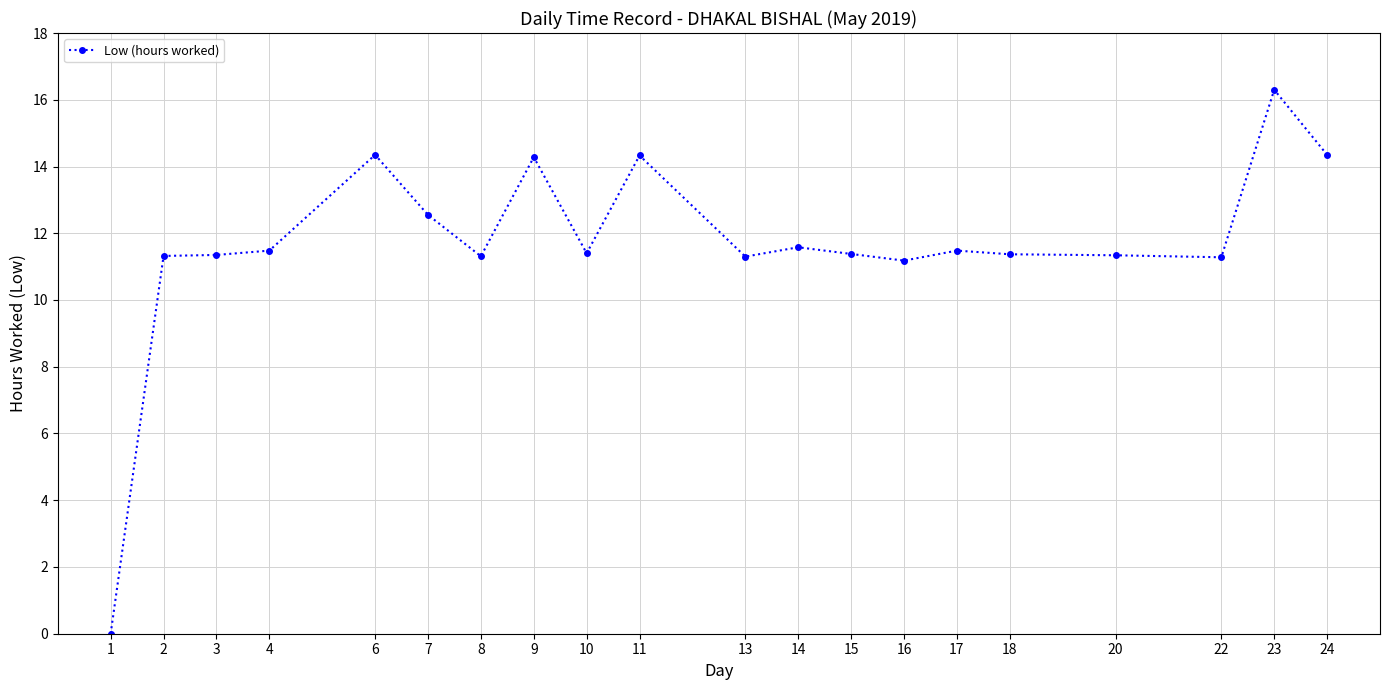

What is the value of the 8th point from the left?

14.3